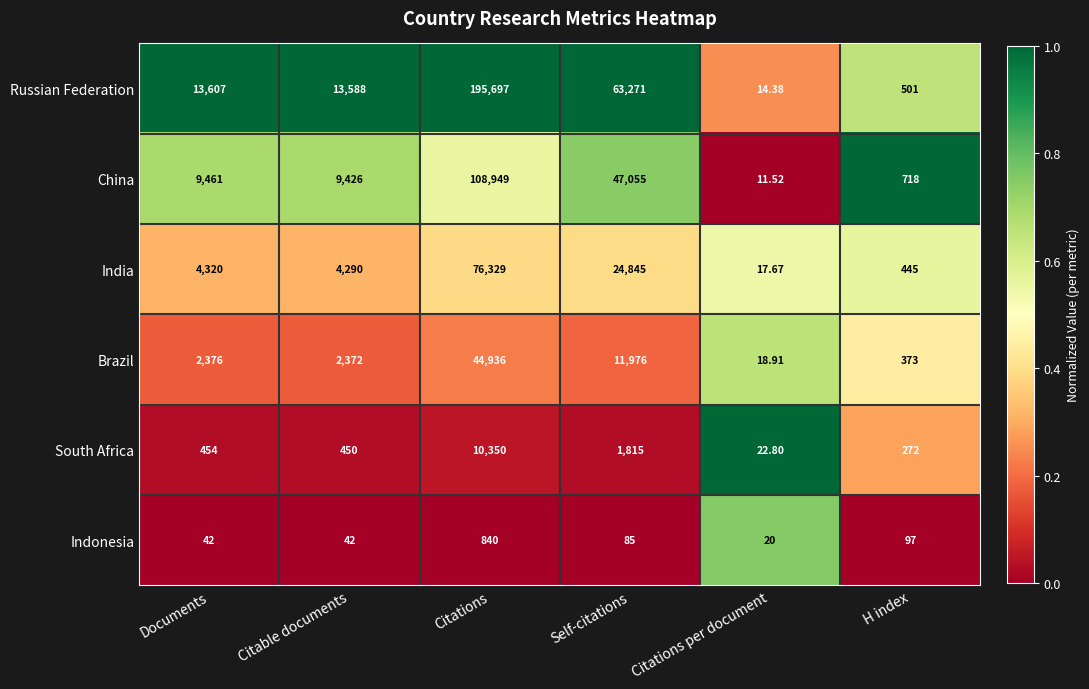

Is the value of Indonesia at H index greater than the value of South Africa at Documents?

No